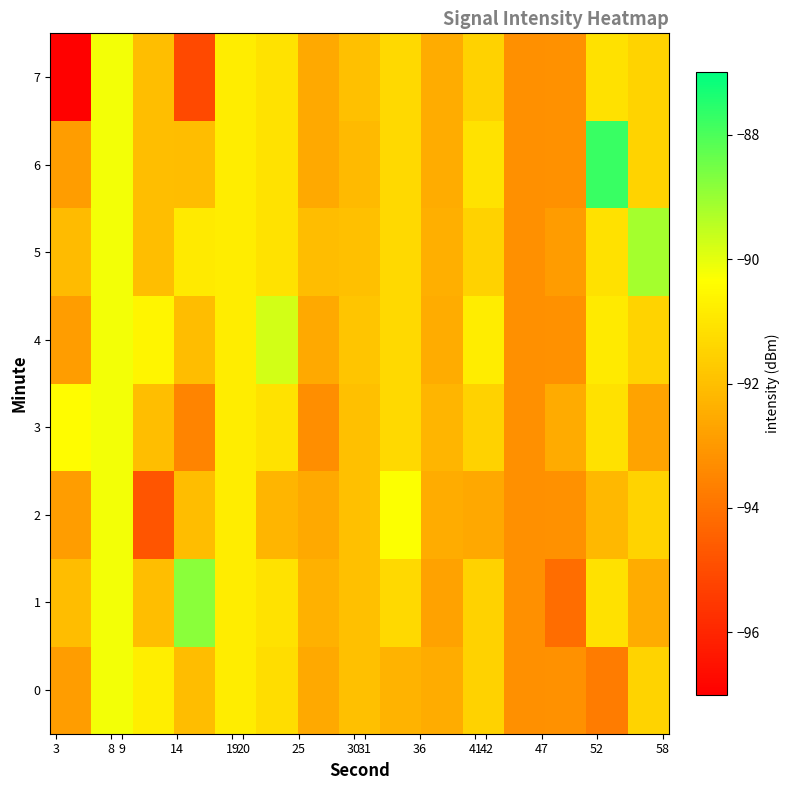

Reading left to right, list all the values displayed in this chart.

0: -92.9	-90.2	-90.8	-92.1	-90.8	-91.2	-92.6	-92.0	-92.3	-92.5	-91.5	-93.2	-93.2	-93.7	-91.5
1: -92.1	-90.2	-92.0	-88.8	-90.8	-91.1	-92.4	-92.0	-91.3	-92.8	-91.5	-93.2	-94.1	-91.1	-92.5
2: -92.9	-90.2	-94.8	-92.1	-90.8	-92.3	-92.6	-92.0	-90.3	-92.5	-92.6	-93.2	-93.2	-92.2	-91.5
3: -90.4	-90.2	-92.0	-93.5	-90.8	-91.1	-93.3	-92.0	-91.3	-92.2	-91.5	-93.2	-92.5	-91.1	-92.7
4: -92.9	-90.2	-90.6	-92.1	-90.8	-89.8	-92.6	-91.8	-91.3	-92.5	-90.8	-93.2	-93.2	-90.9	-91.5
5: -92.1	-90.2	-92.0	-90.9	-90.8	-91.1	-92.0	-92.0	-91.3	-92.4	-91.5	-93.2	-92.9	-91.1	-89.2
6: -92.9	-90.2	-92.0	-92.1	-90.8	-91.1	-92.6	-92.1	-91.3	-92.5	-91.1	-93.2	-93.2	-87.8	-91.5
7: -96.9	-90.2	-92.0	-95.1	-90.8	-91.1	-92.6	-92.0	-91.3	-92.5	-91.5	-93.2	-93.2	-91.1	-91.5